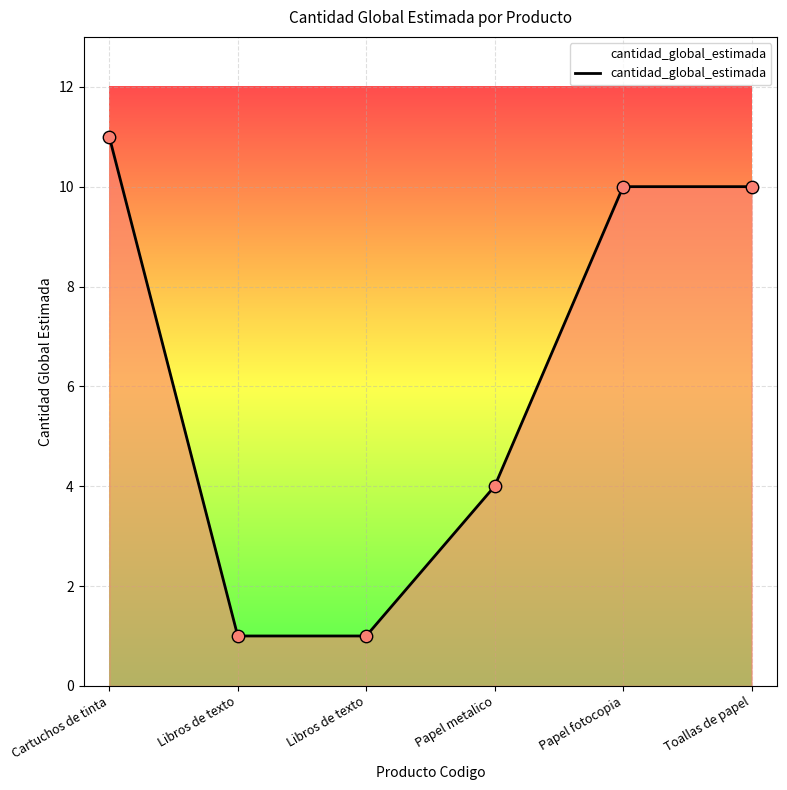

Count the number of data series in this chart.

1